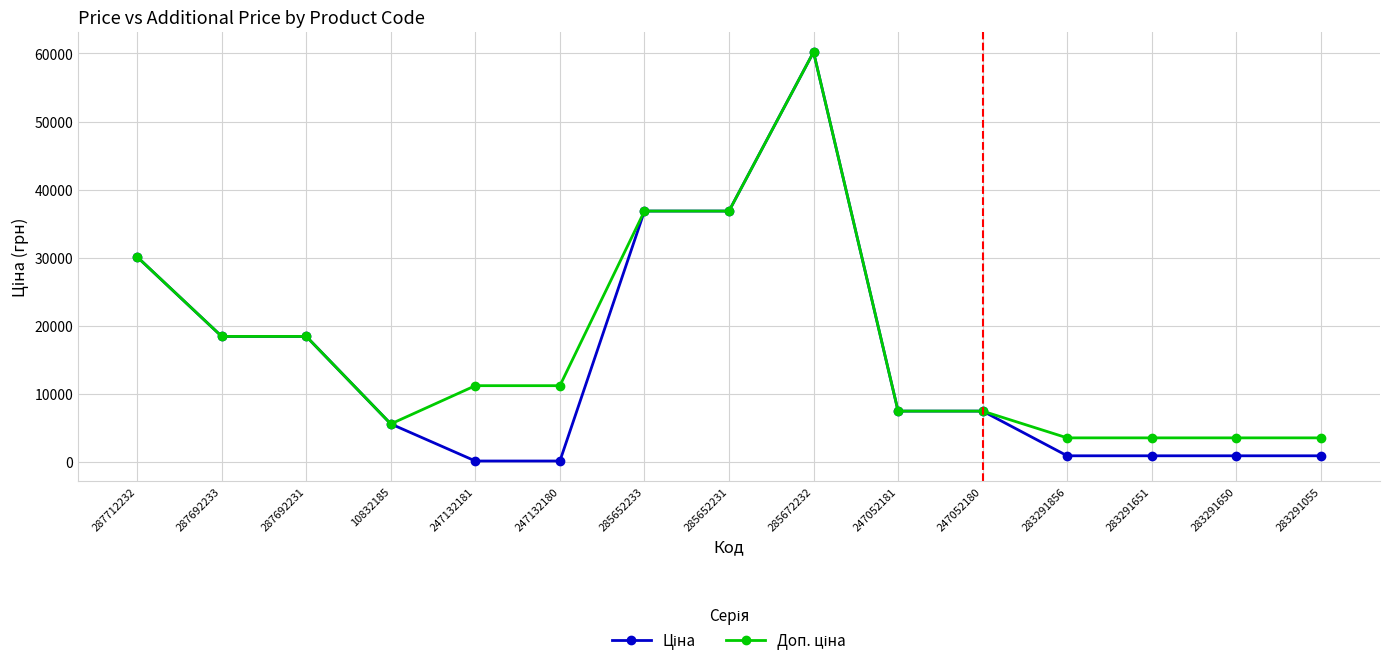

What is the greatest value displayed?

60205.6